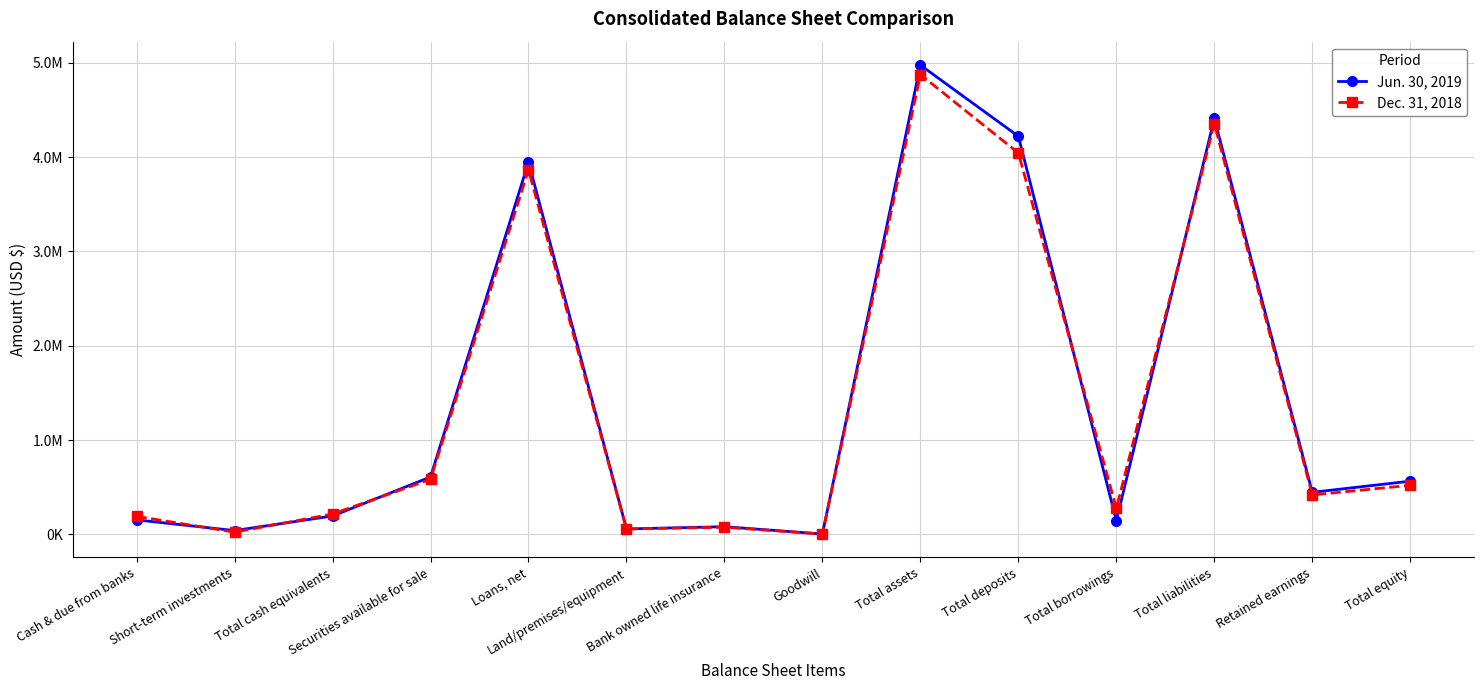

What are all the series names shown in the legend?

Jun. 30, 2019, Dec. 31, 2018